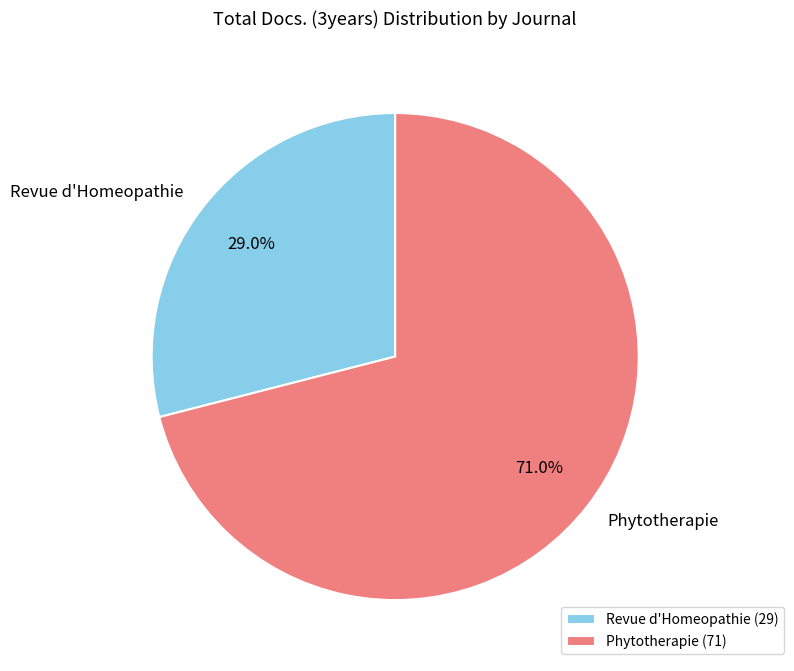

To the nearest percent, what is the difference between the Phytotherapie and Revue d'Homeopathie slice percentages?

42%